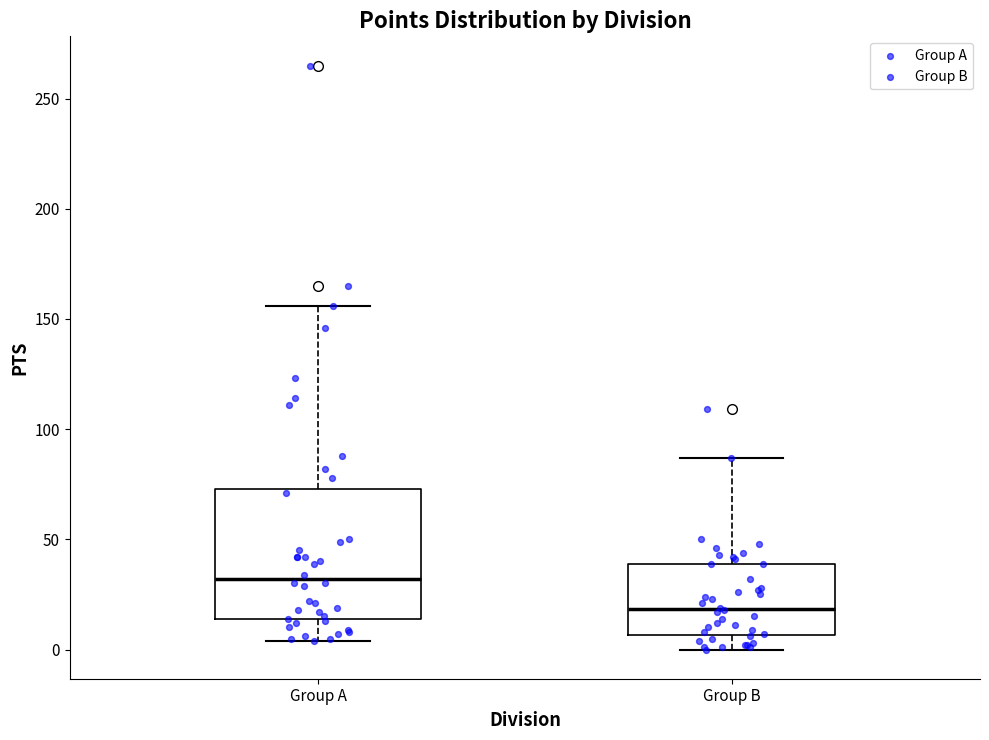

Which box is the tallest, from its lower edge to its upper edge?

Group A